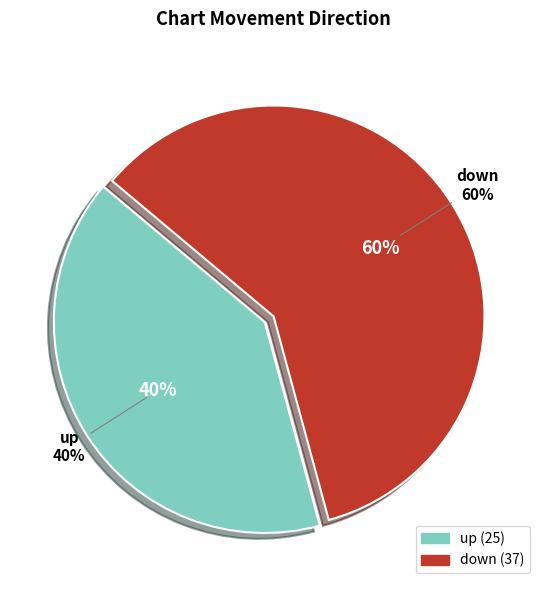

To the nearest percent, what is the combined percentage of down and up?

100%